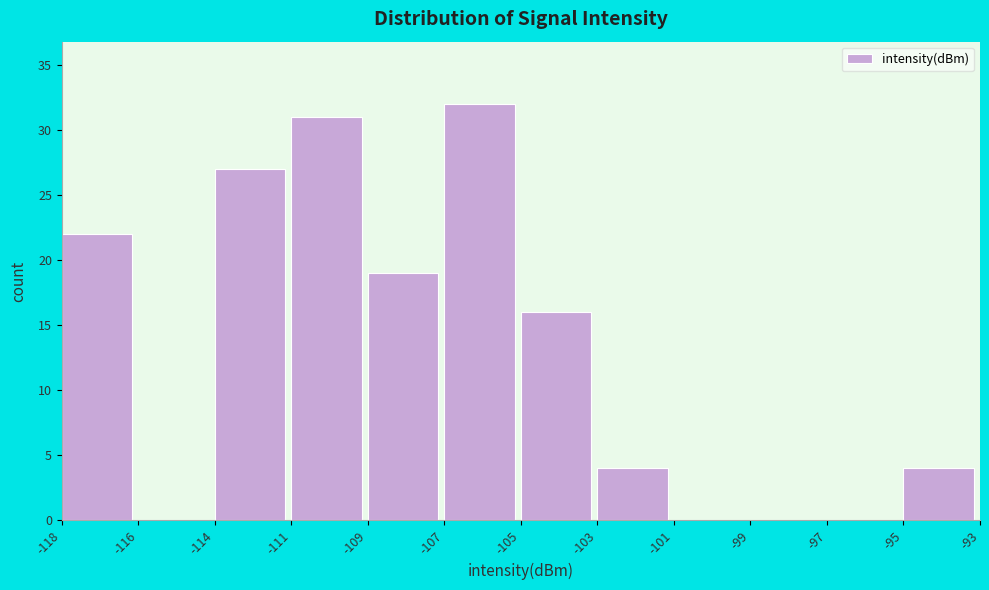

Reading left to right, transcribe all the data shown in this chart.

-118=22	-116=0	-114=27	-111=31	-109=19	-107=32	-105=16	-103=4	-101=0	-99=0	-97=0	-95=4